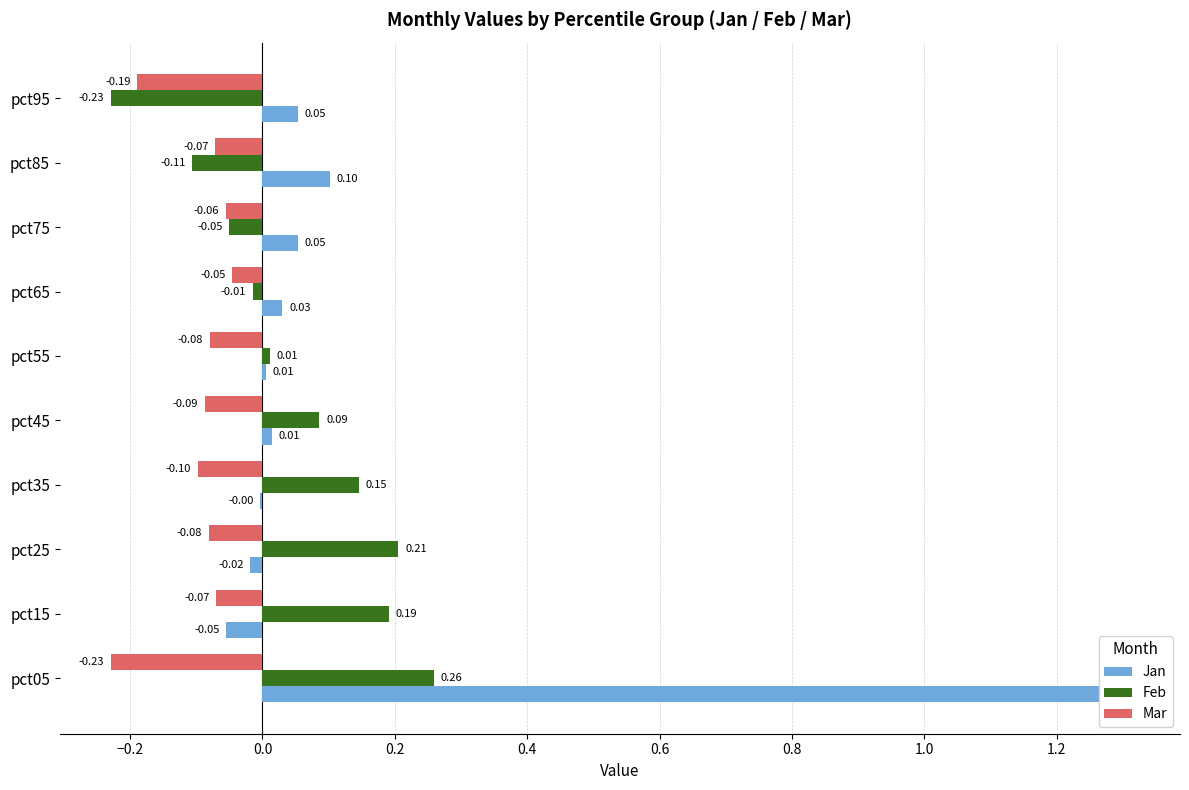

How many data points does each series have?

10